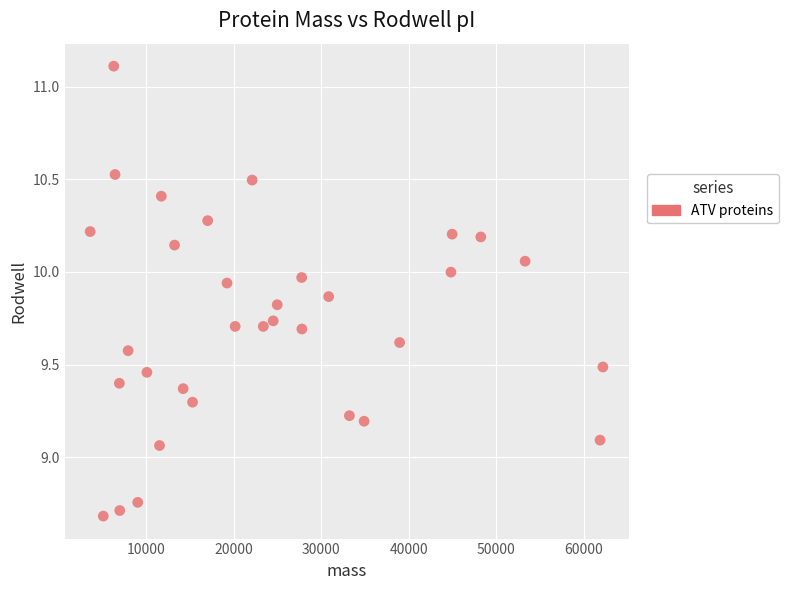

What is the range of Y values (max minus min)?

2.4